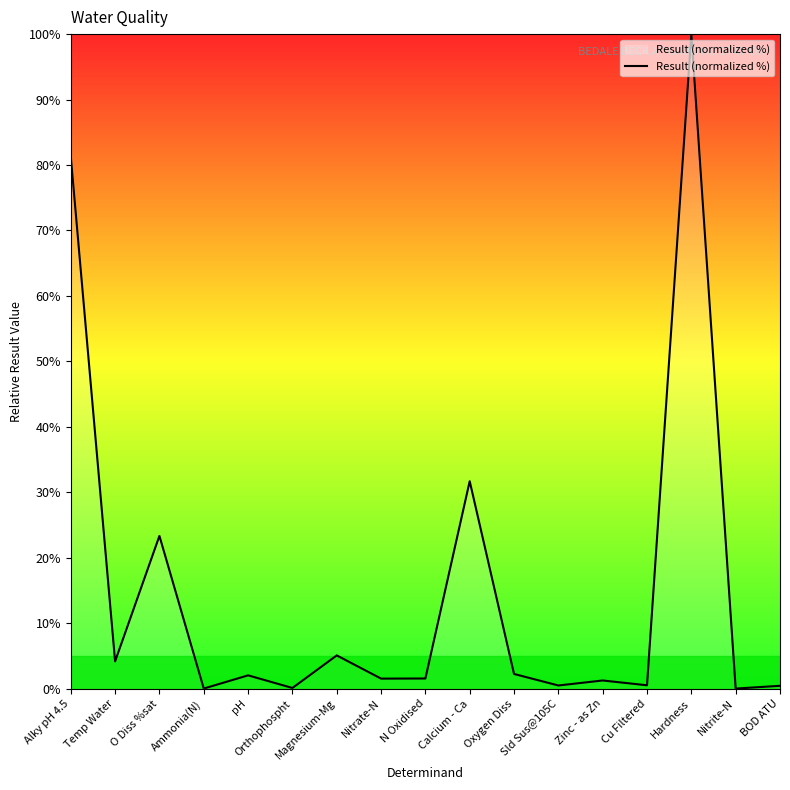

What is the sum of the values at Sld Sus@105C and Temp Water?

4.7